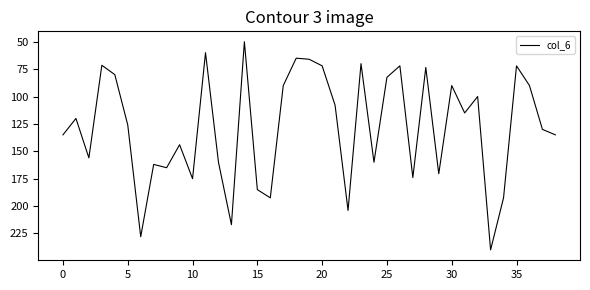

What is the difference between the maximum and minimum values?

190.0